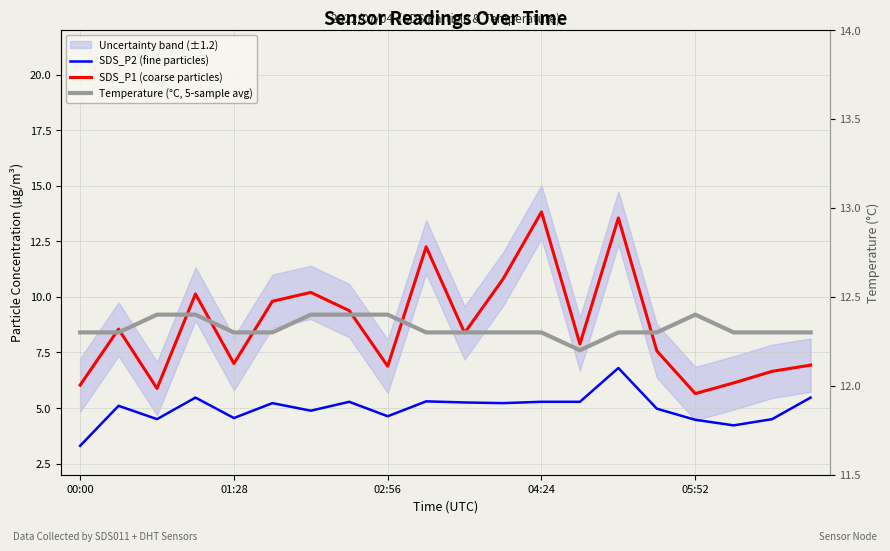

What is the average value of the Temperature (°C, 5-sample avg) series?

12.3